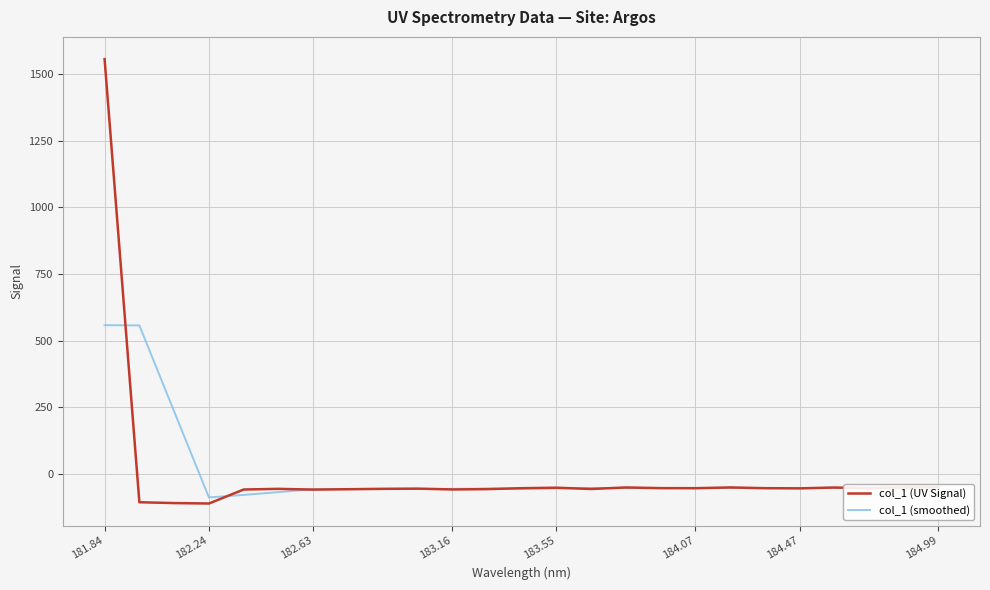

What is the minimum value shown in the chart?

-110.2